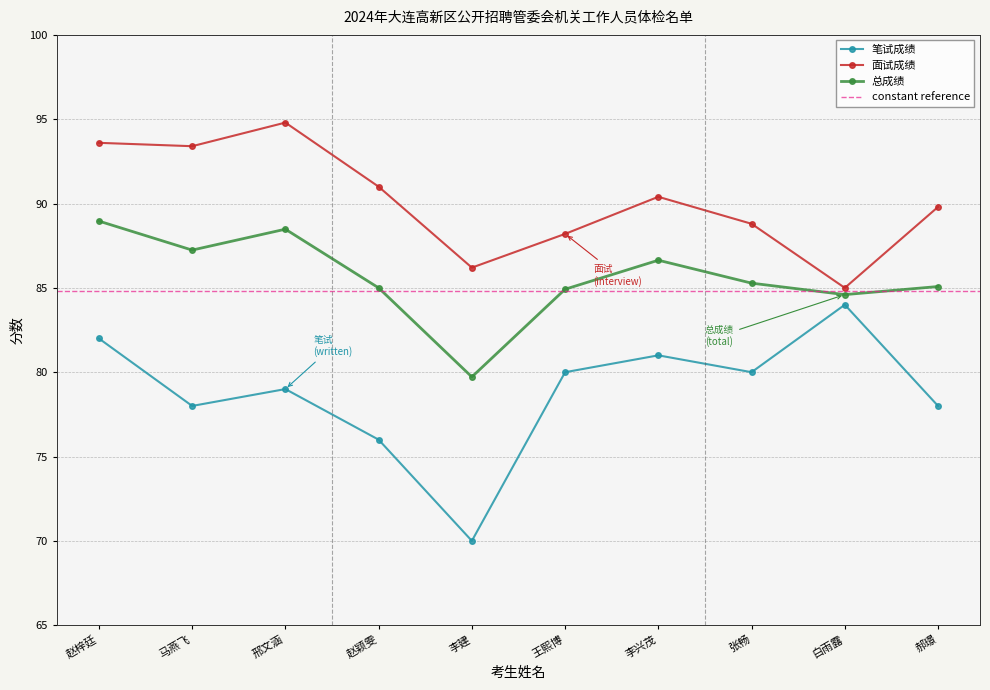

Which label corresponds to the largest value in the chart?

邢文涵